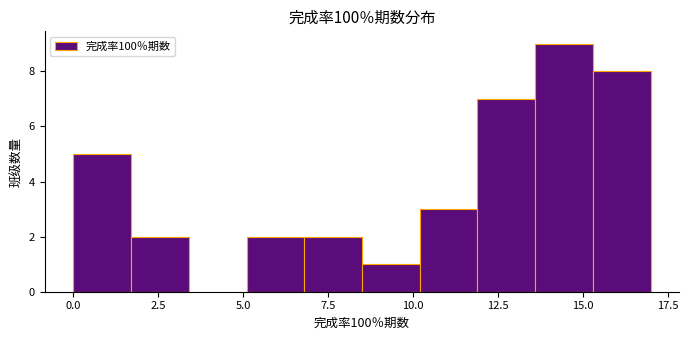

Around what value on the x-axis is the tallest bar? Give the approximate position of its centre, as read against the axis.

14.5